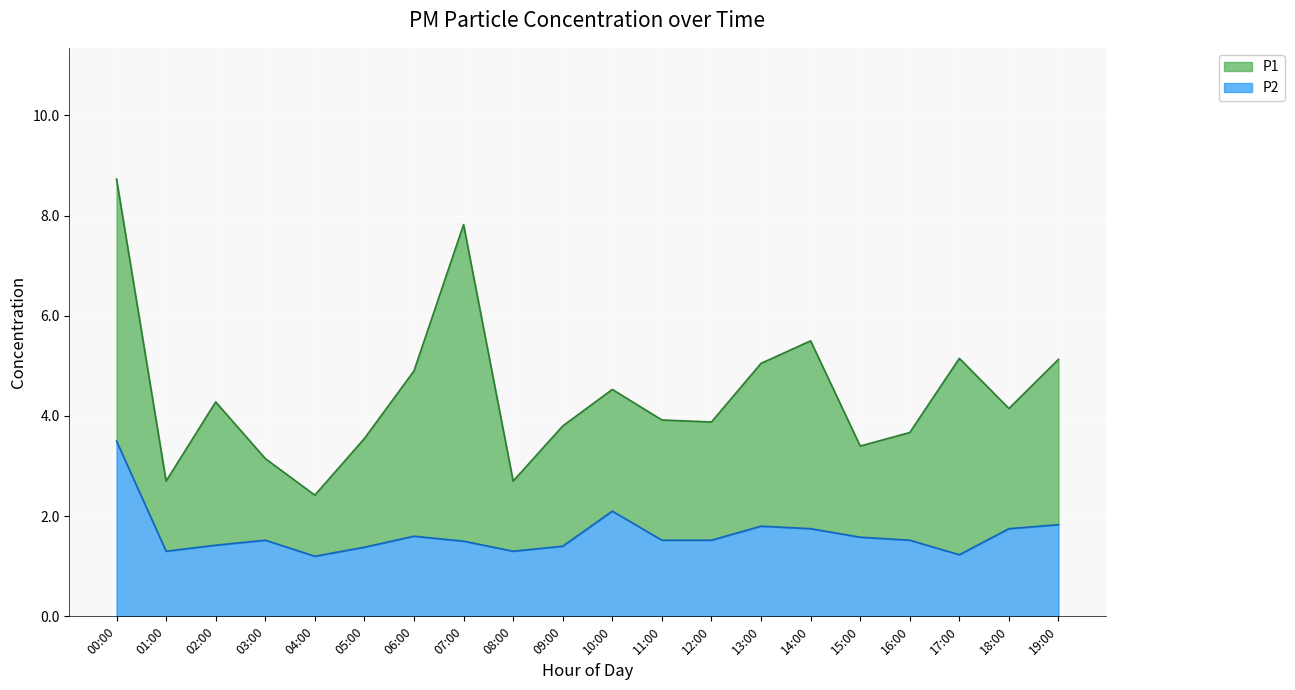

True or false: P2 has a value of 2.5 at 05:00.

False